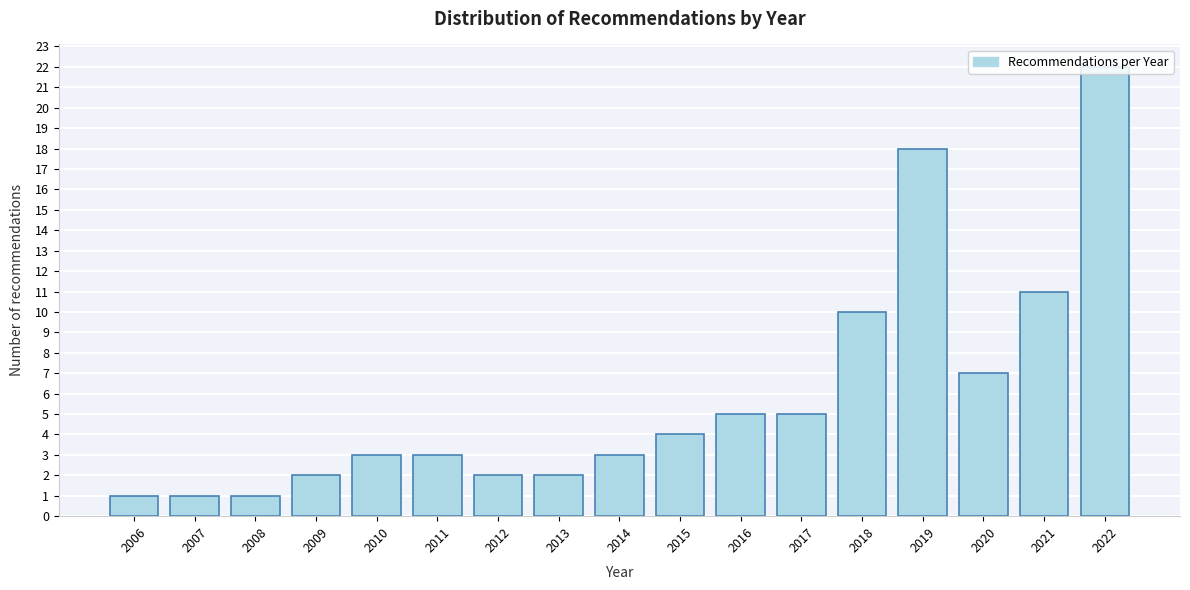

What is the approximate value at 2017?

5